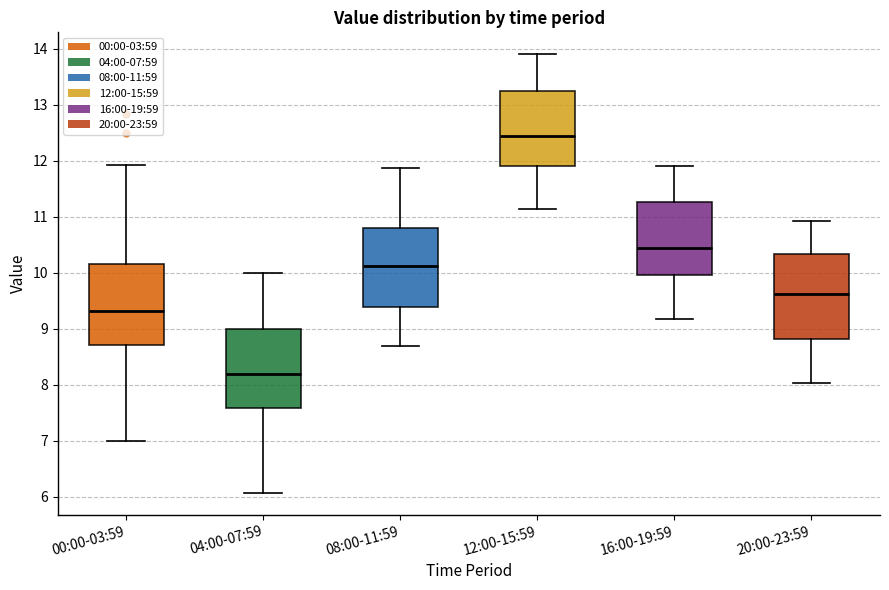

Which box's median line is the highest?

12:00-15:59